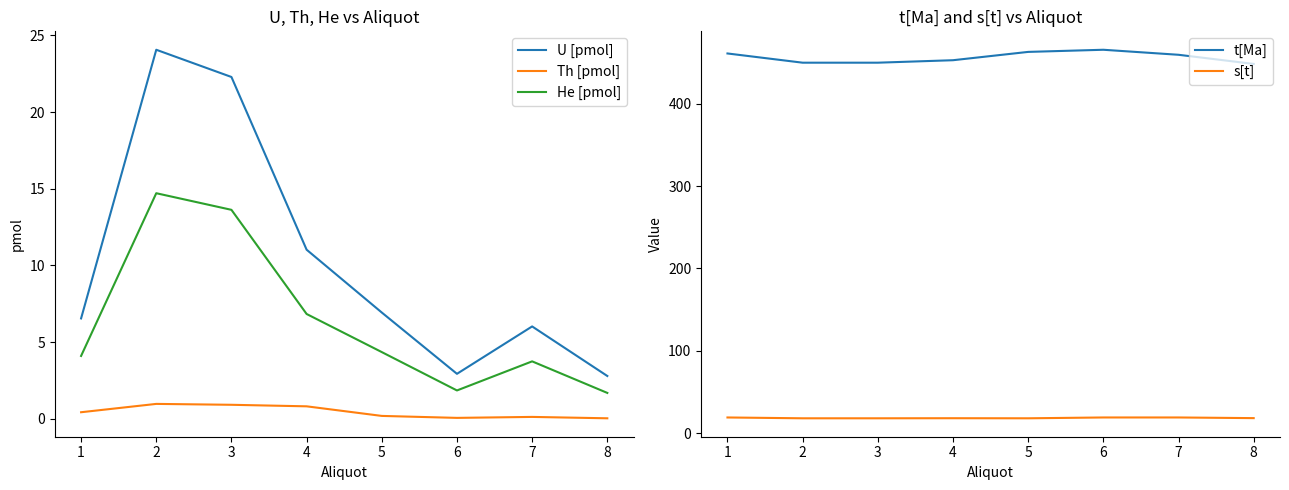

How many data points does each series have?

8